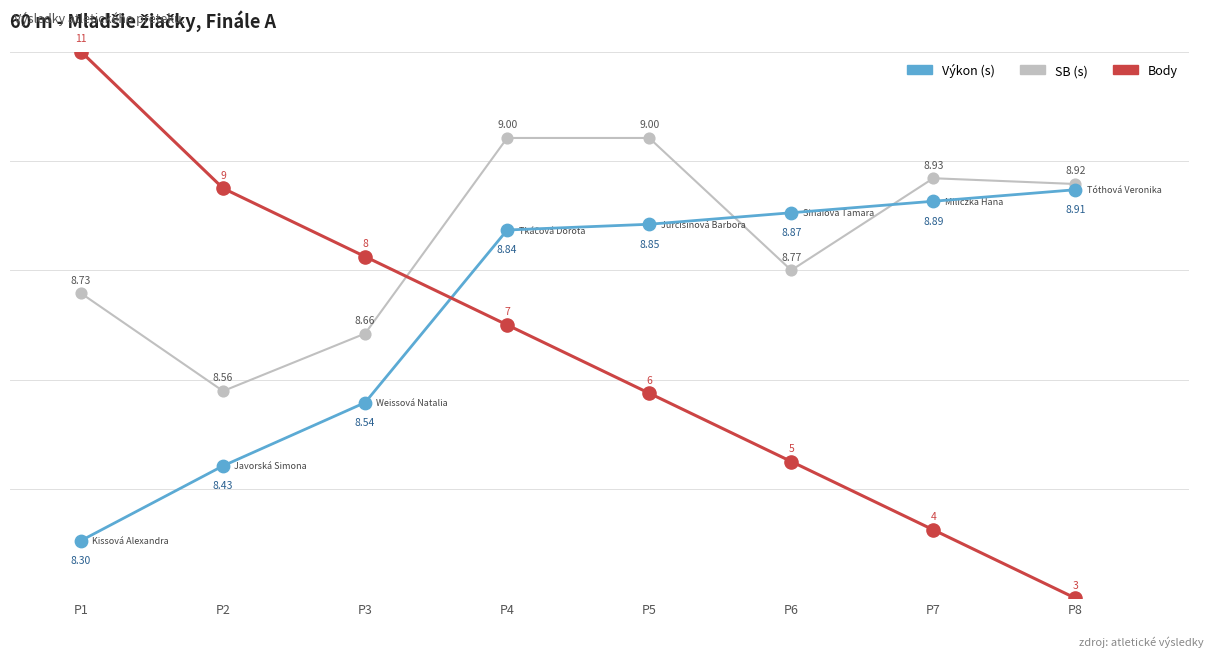

At which category is the sum across all series the highest?

P4